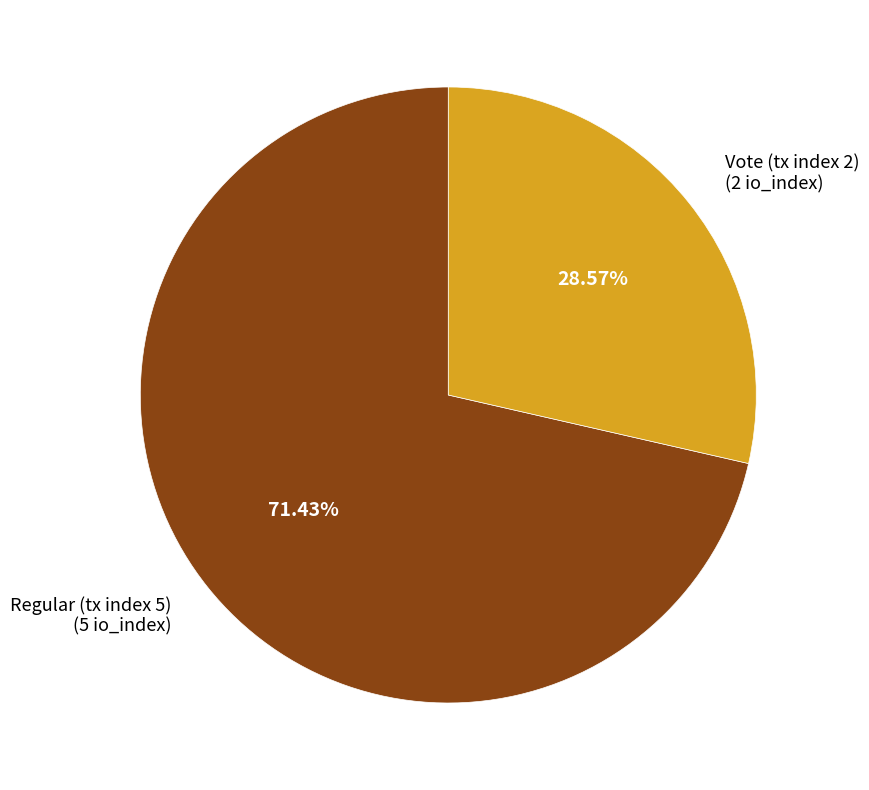

To the nearest percent, what percentage of the pie is Vote (tx index 2)?

29%